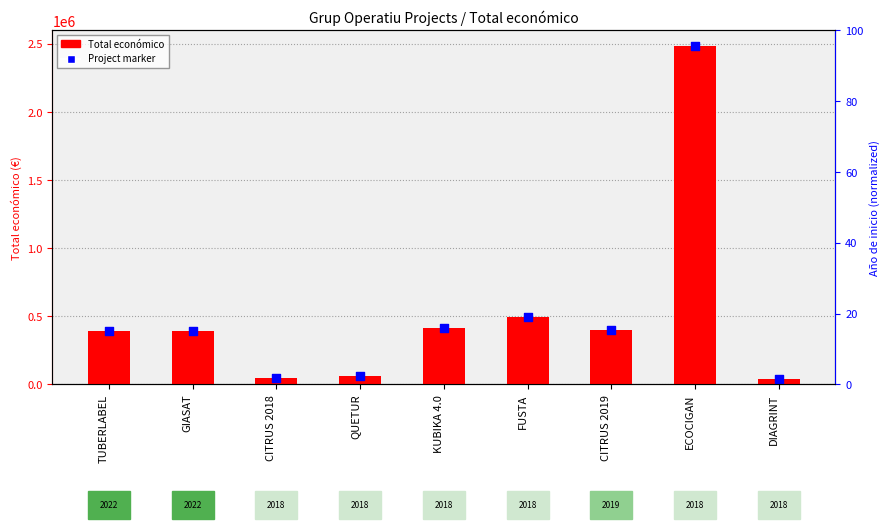

Which series has the largest Y range (max minus min)?

Total económico